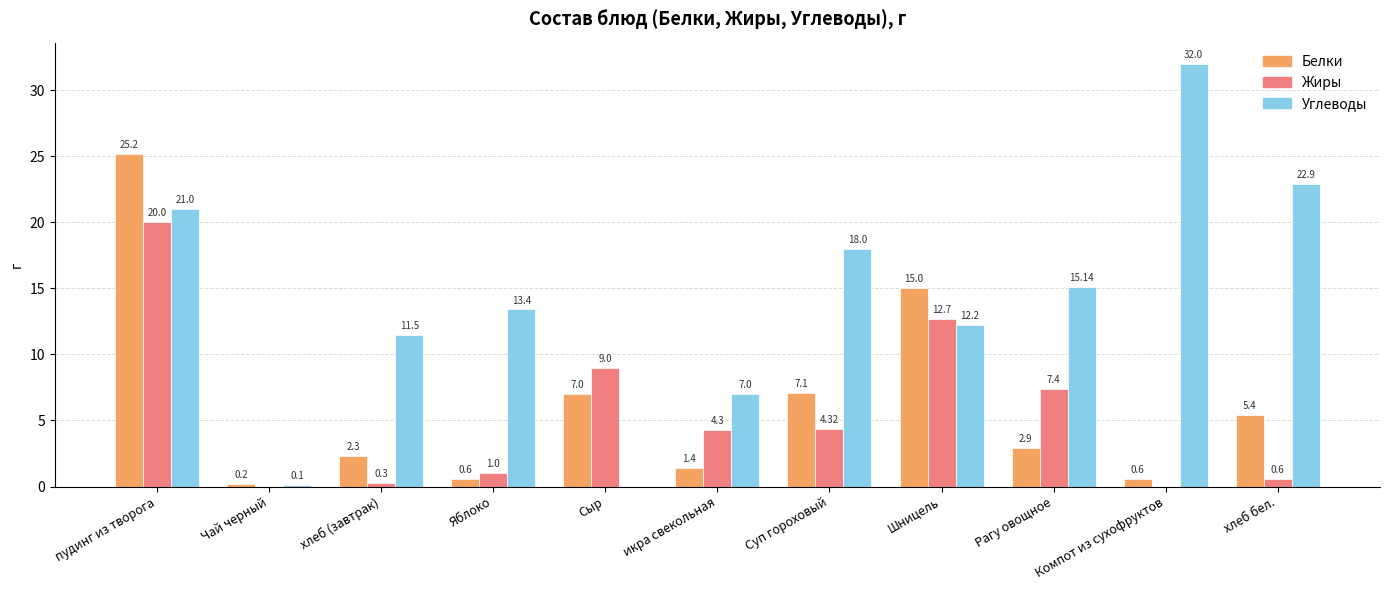

What is the greatest value displayed?

32.0